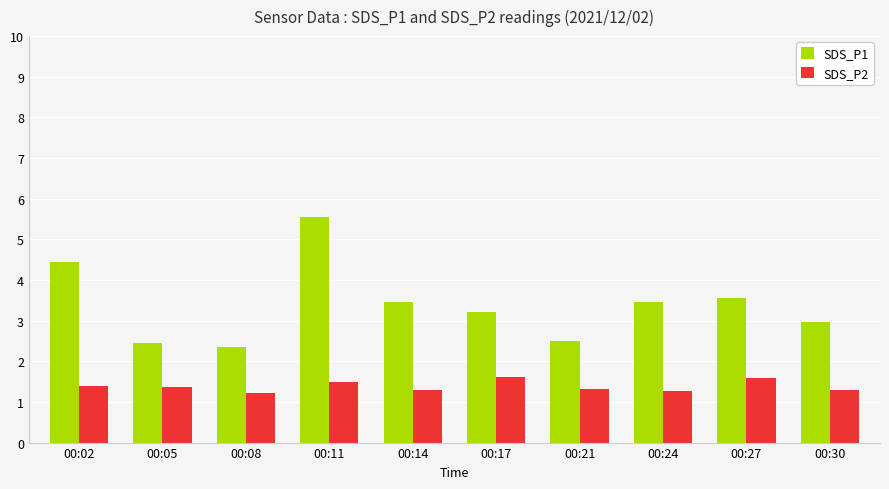

Which series has the largest range (max minus min)?

SDS_P1